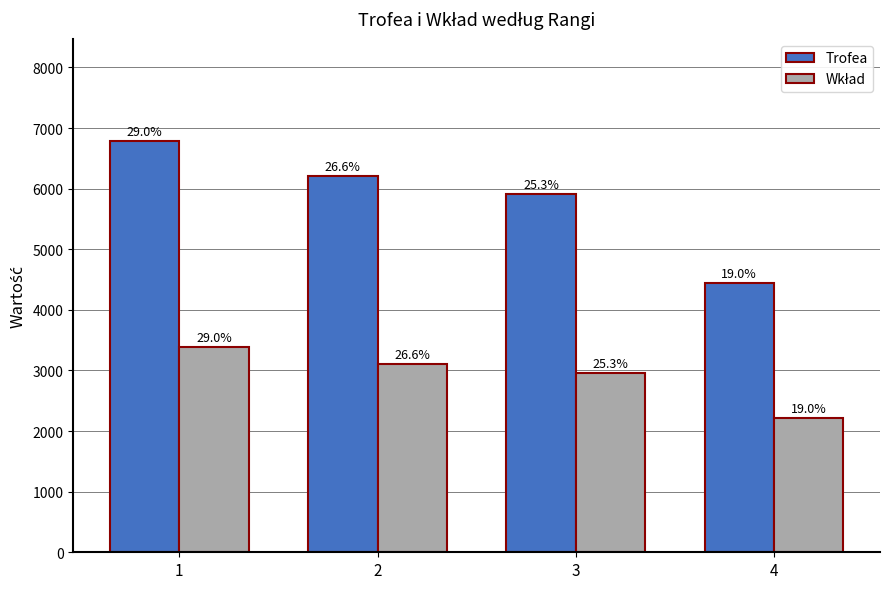

Rank the series by their average value, from highest to lowest.

Trofea, Wkład